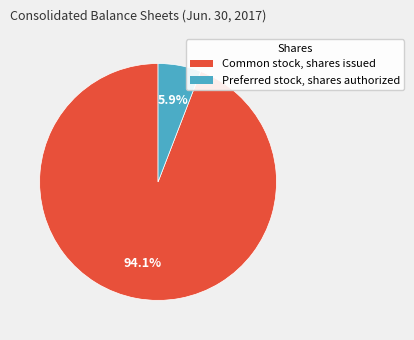

To the nearest percent, what is the difference between the Preferred stock, shares authorized and Common stock, shares issued slice percentages?

88%